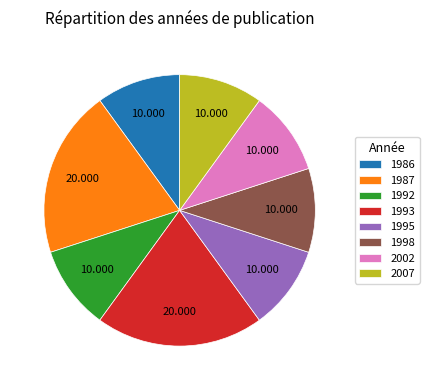

Combined, do 1993 and 2007 account for over 50%?

No